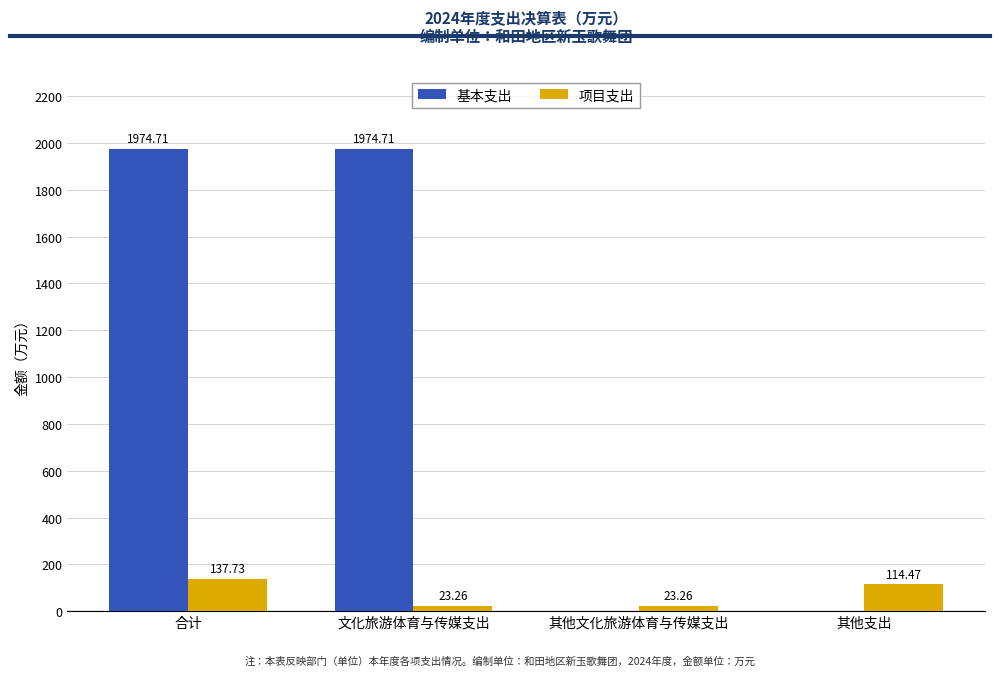

True or false: 项目支出 has a value of 137.7 at 合计.

True